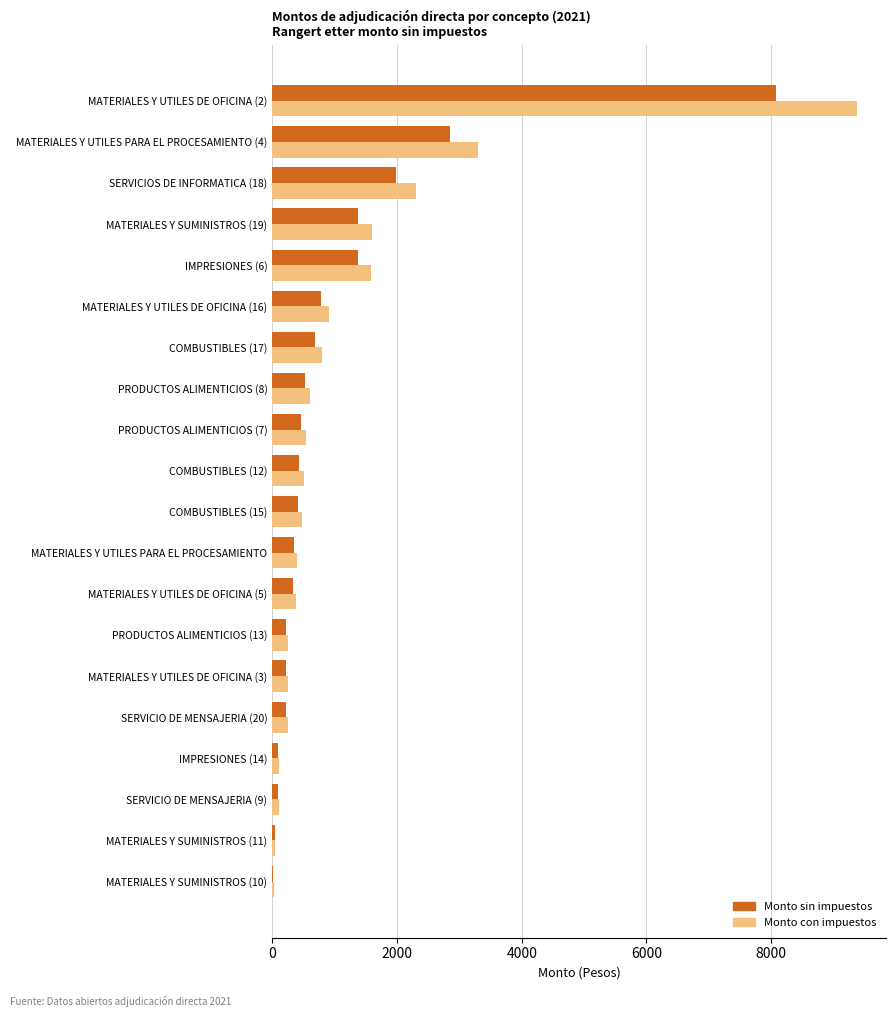

What is the sum of the Monto con impuestos values at IMPRESIONES (6) and SERVICIOS DE INFORMATICA (18)?

3893.3